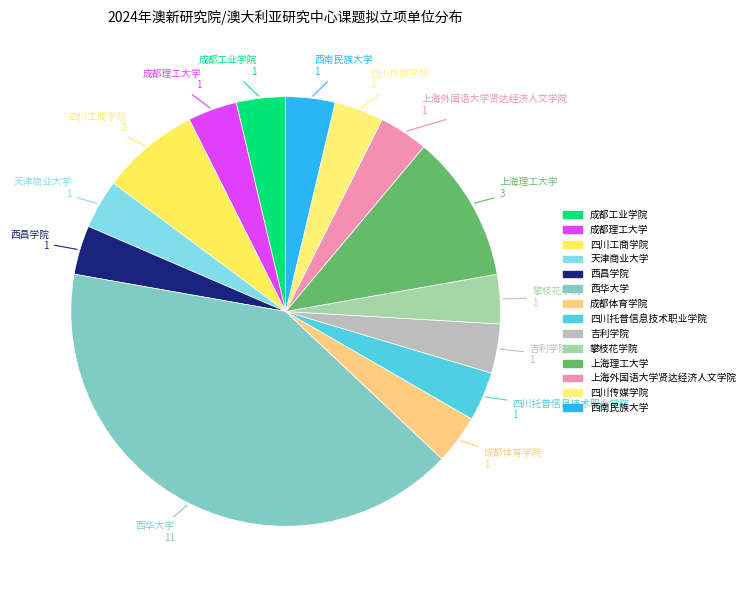

How many slices are in this pie chart?

14